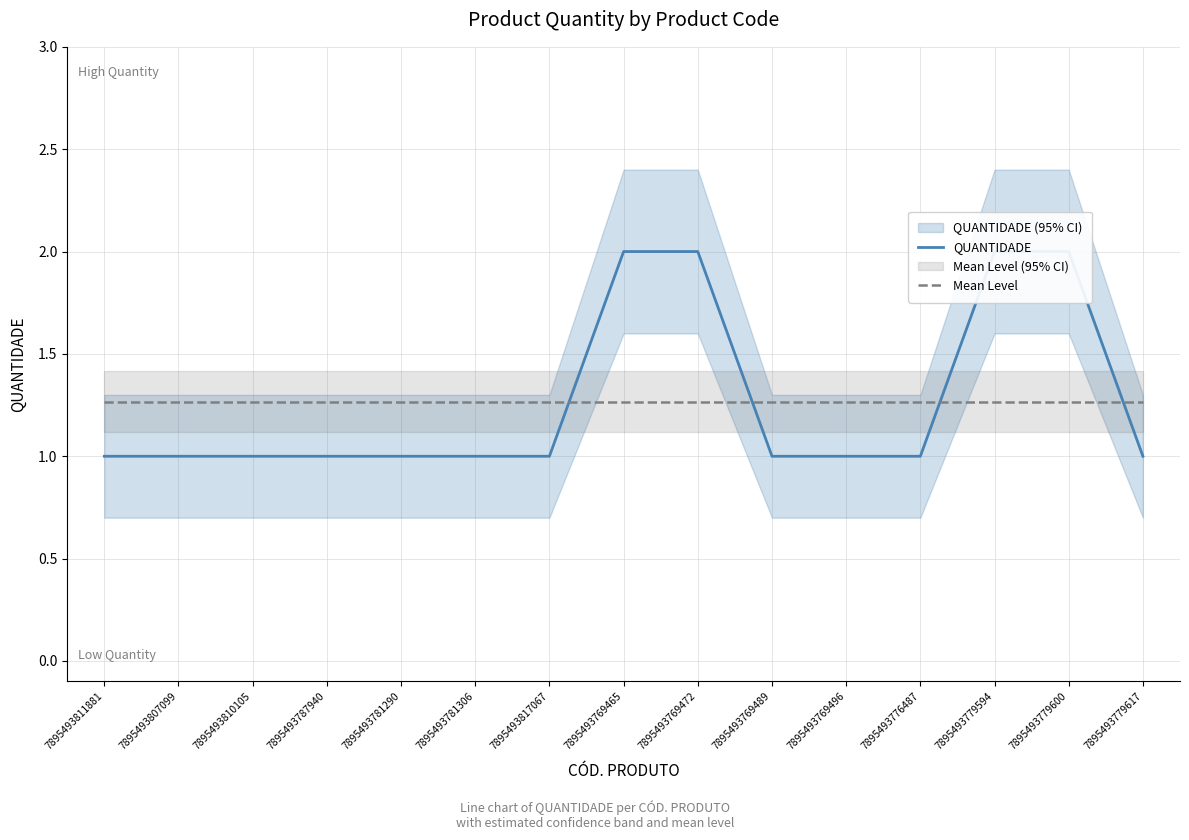

At which category is the sum across all series the highest?

7895493769465